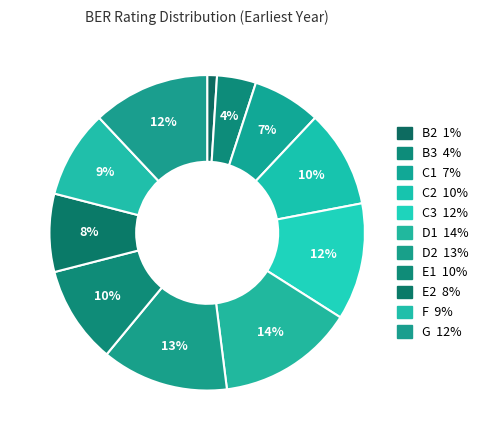

Does any single category account for the majority?

No